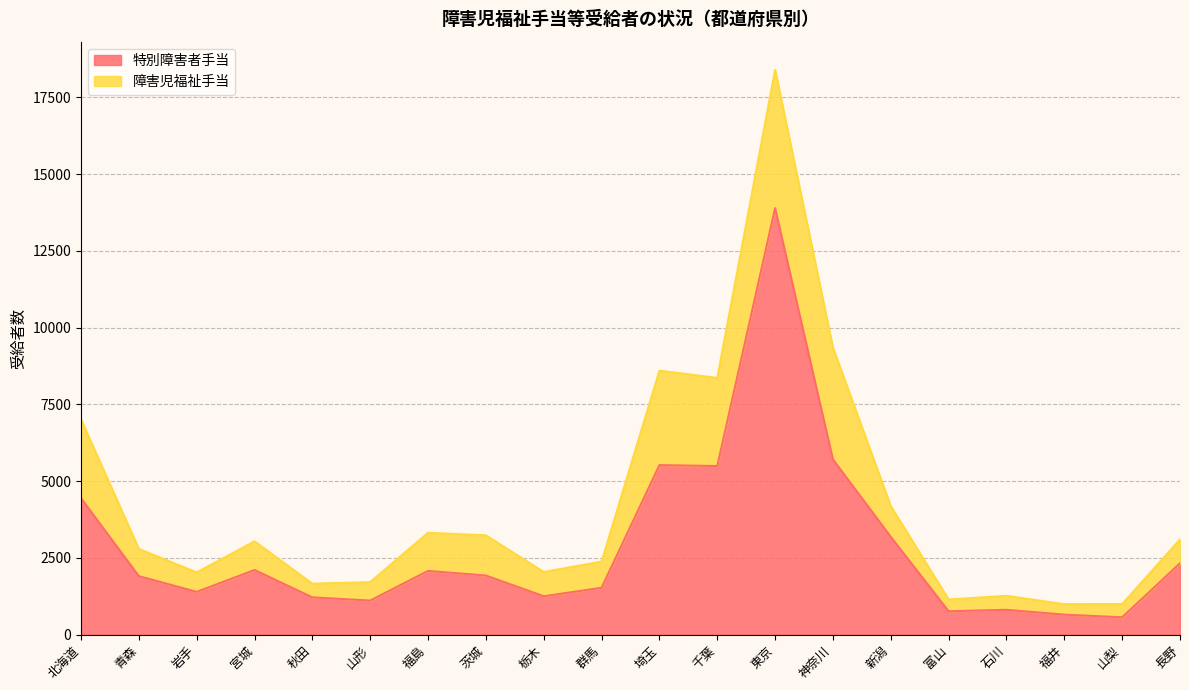

True or false: 特別障害者手当 has a value of 1211 at 秋田.

True